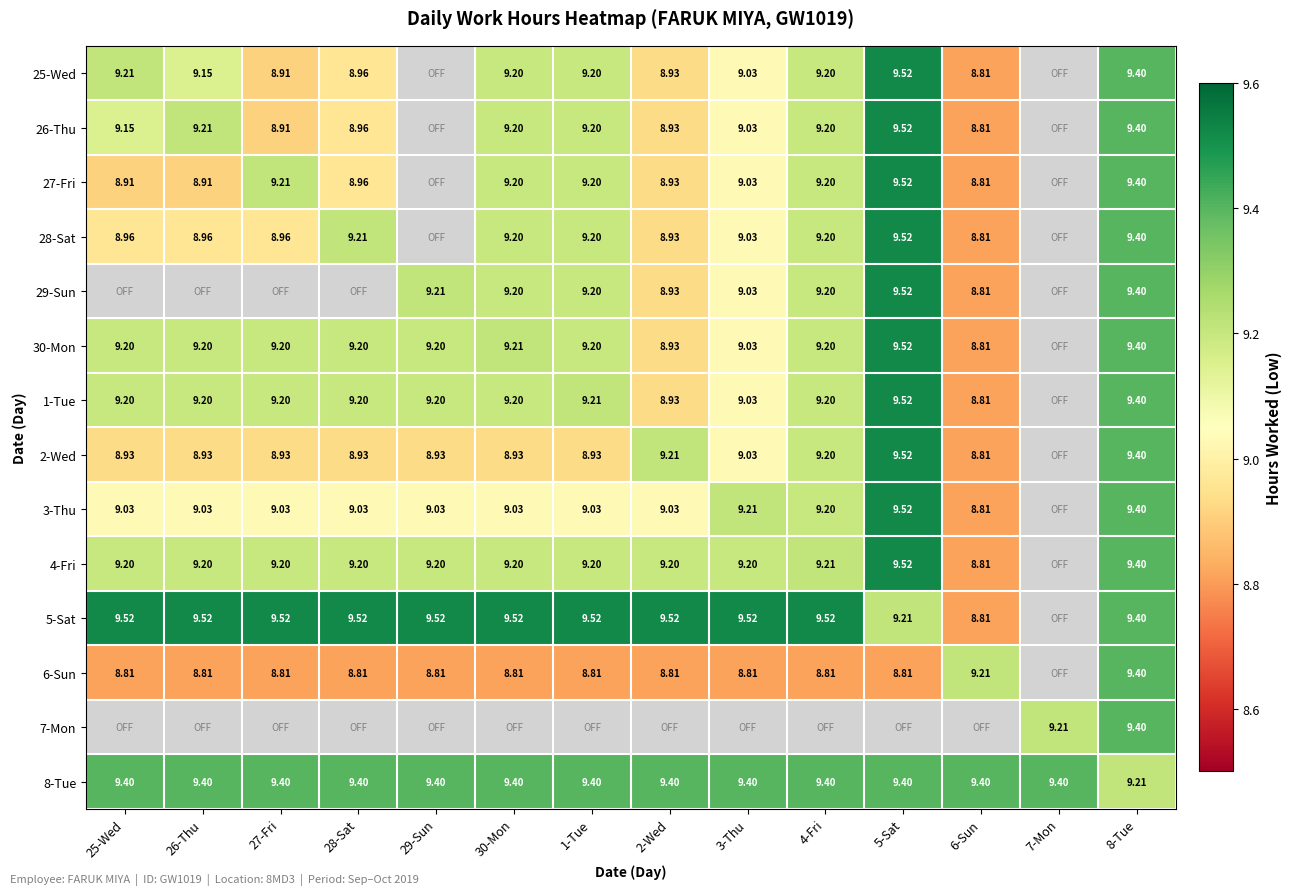

Is the value of 1-Tue at 5-Sat greater than the value of 25-Wed at 28-Sat?

Yes